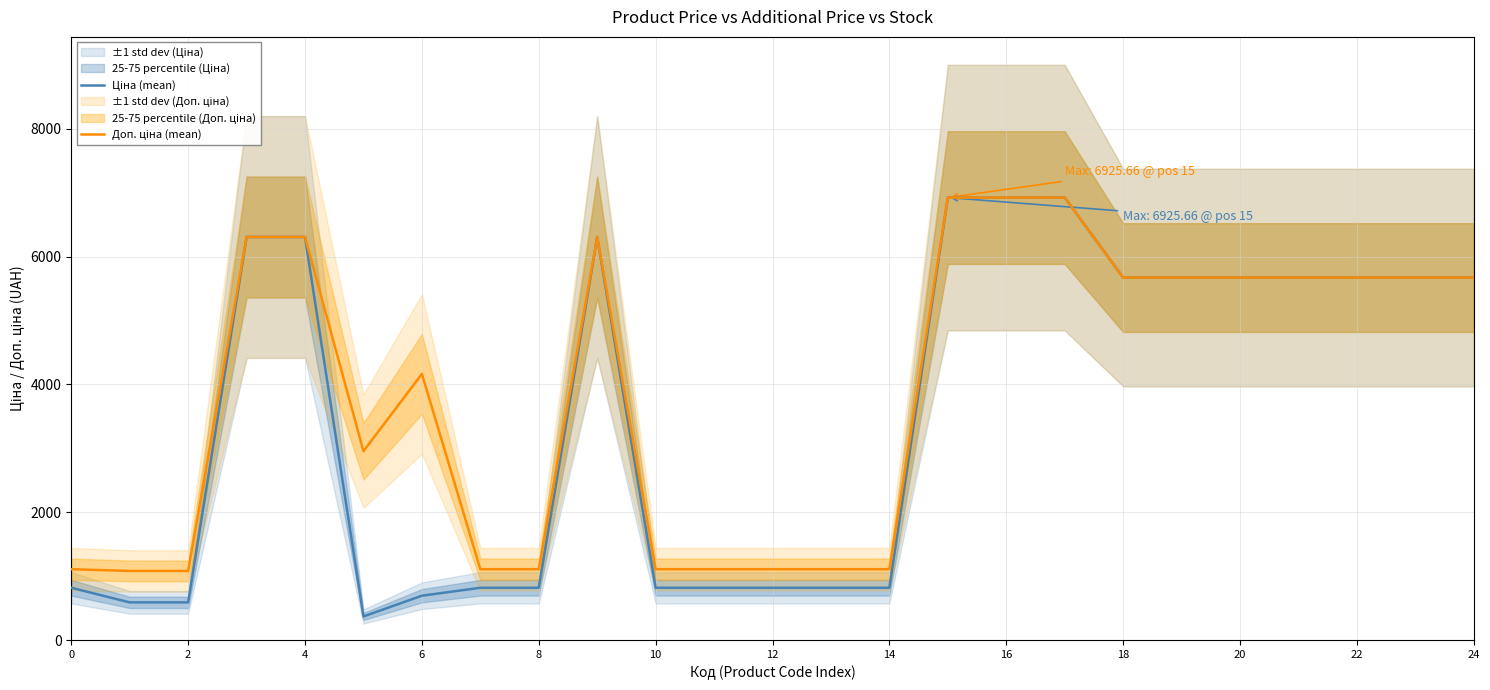

How many interior local valleys does the Ціна (mean) series have?

1